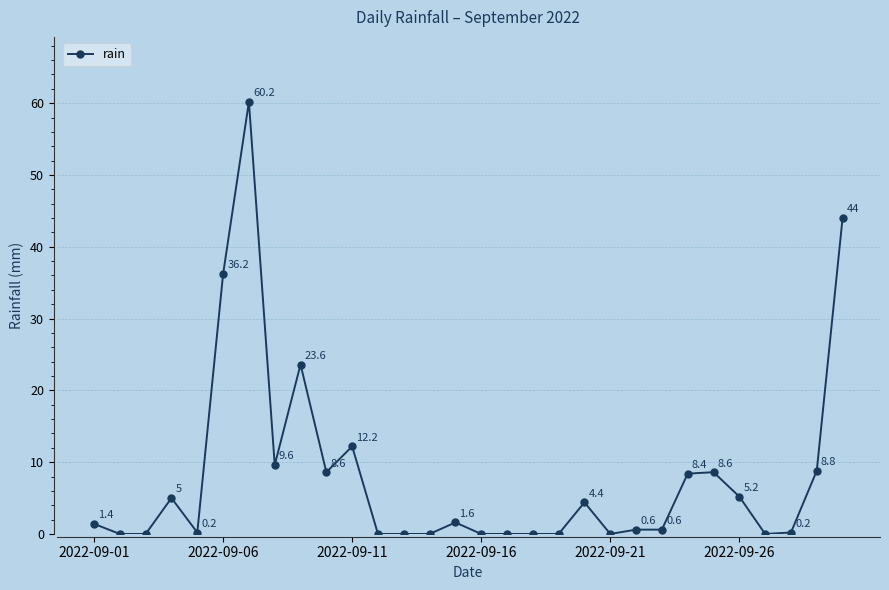

What is the greatest value displayed?

60.2